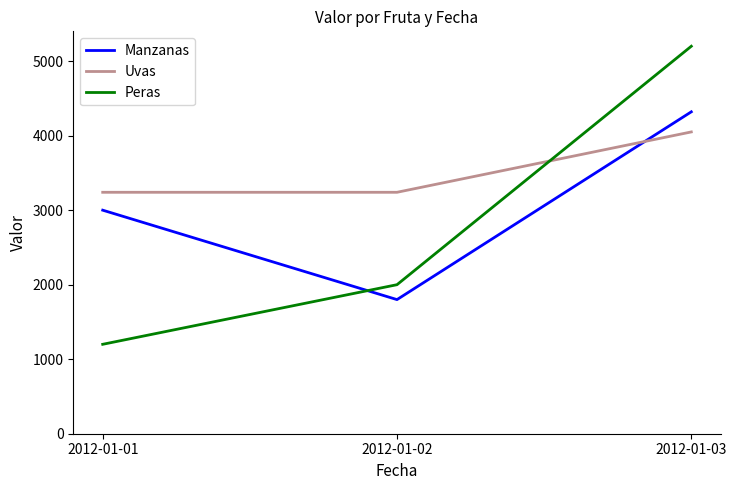

Reading left to right, what are all the values shown in this chart?

Manzanas: 3000	1800	4320
Uvas: 3240	3240	4050
Peras: 1200	2000	5200